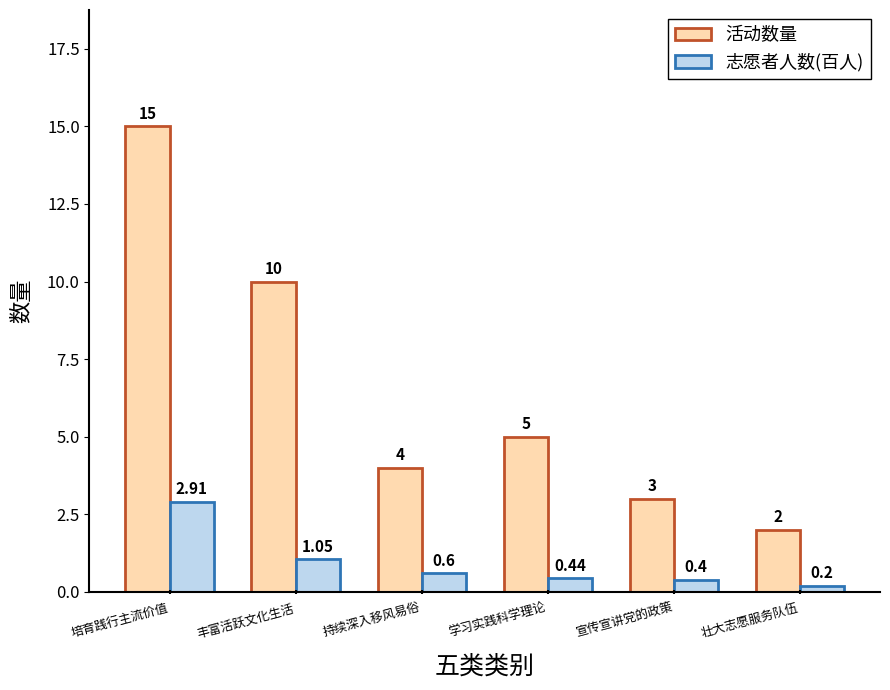

Which series has the largest range (max minus min)?

活动数量